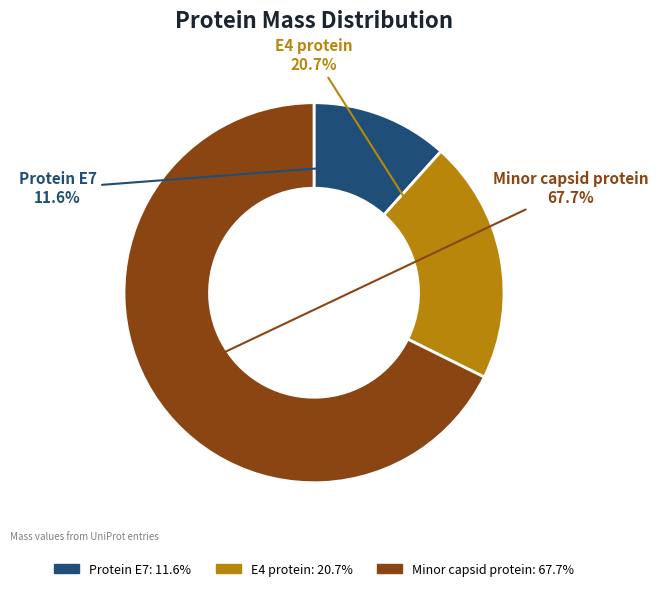

Which slice represents more than half of the pie?

Minor capsid protein